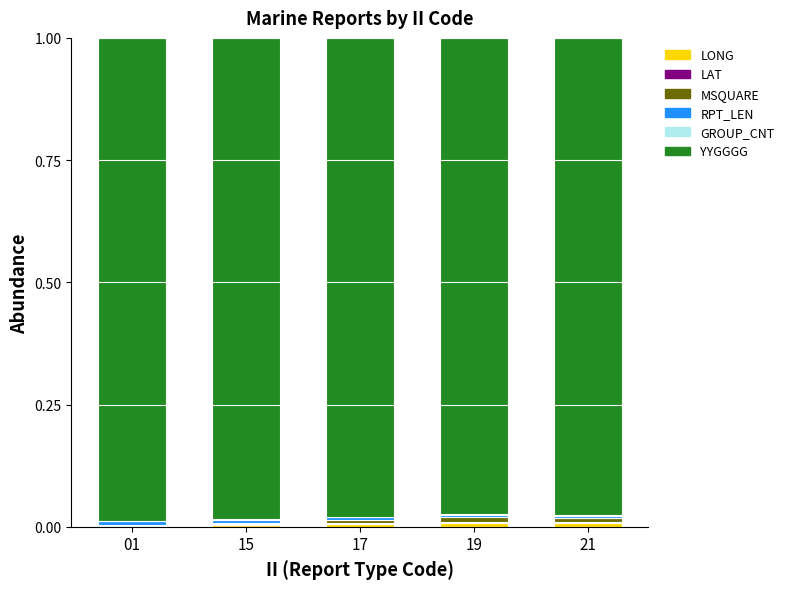

Between 21 and 01, which is larger?

21